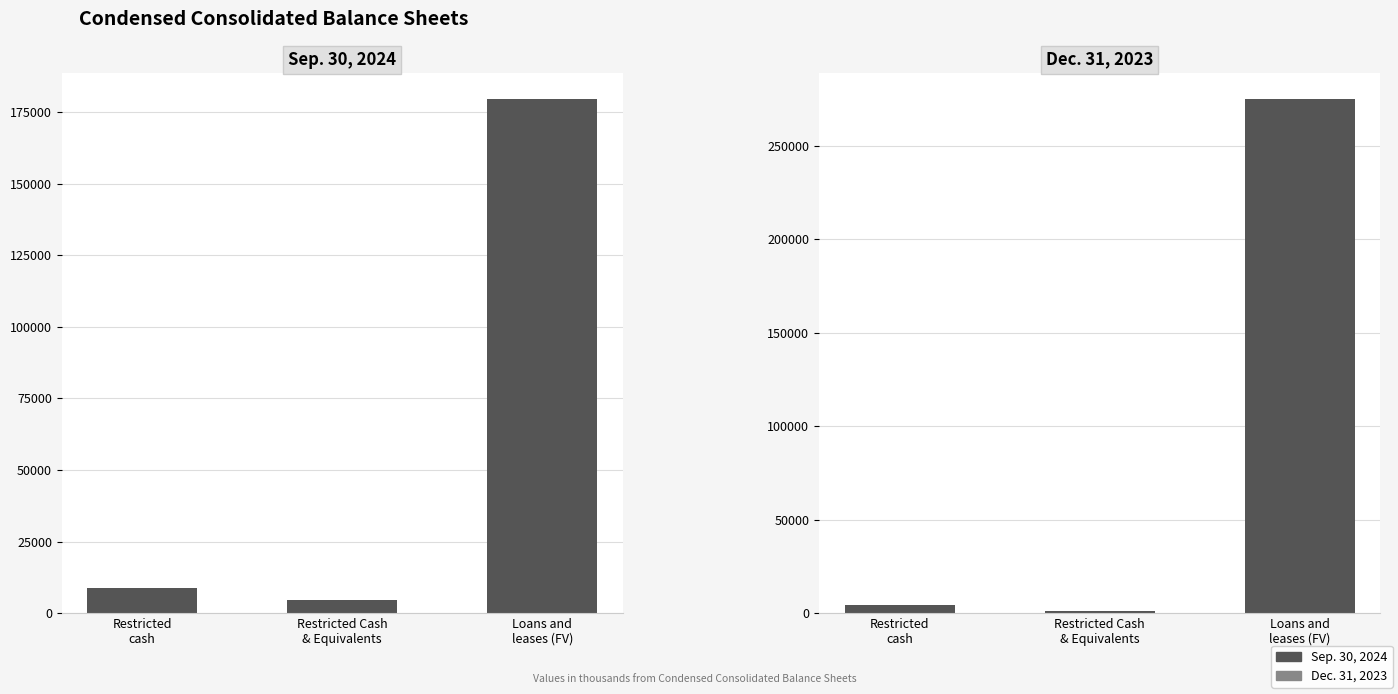

List the series in order of their peak value, lowest first.

Sep. 30, 2024, Dec. 31, 2023